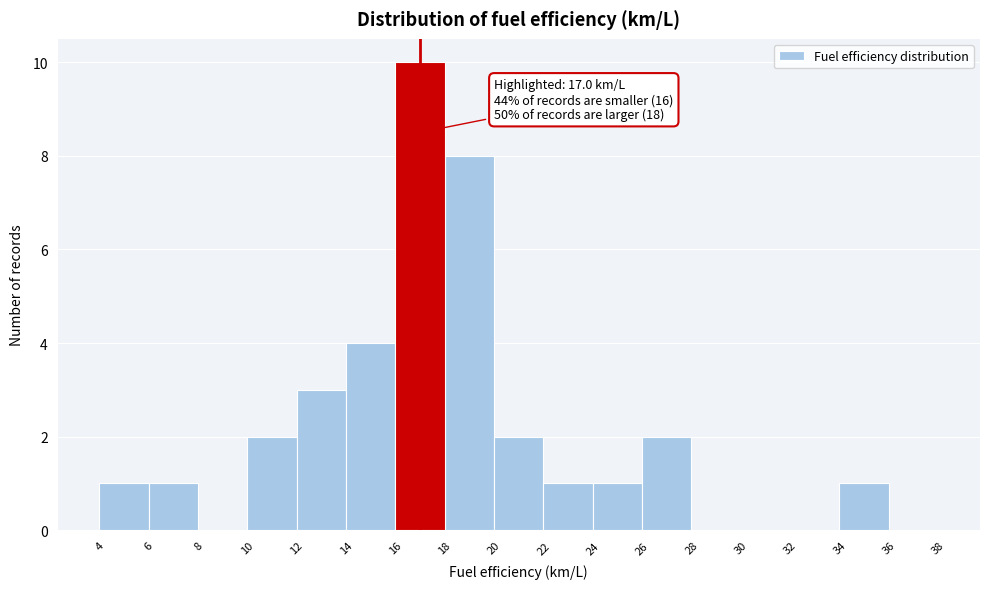

Which range on the x-axis has the tallest bar?

16 to 18